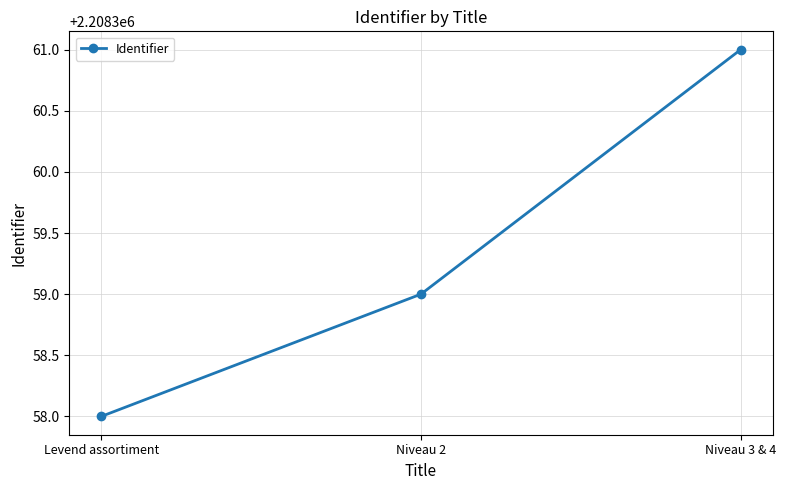

True or false: the data shows 2208358 at Levend assortiment.

True